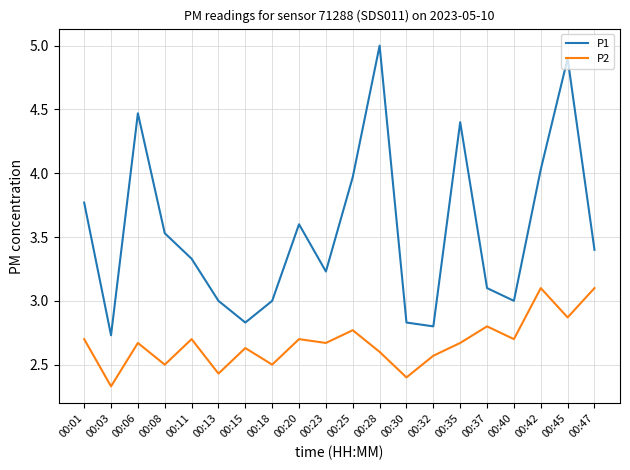

True or false: P1 has a value of 3.0 at 00:13.

True